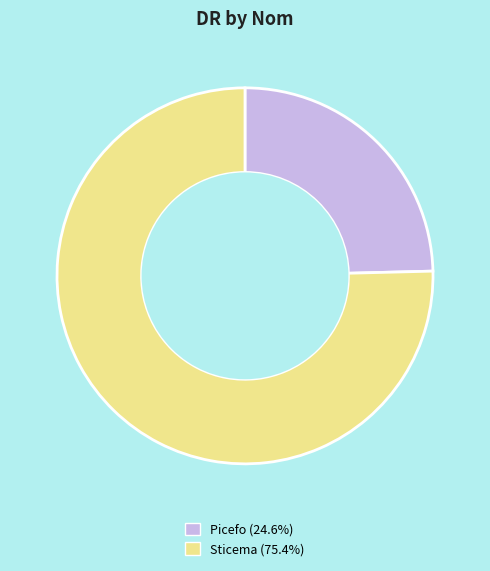

True or false: Sticema accounts for 62% of the total.

False